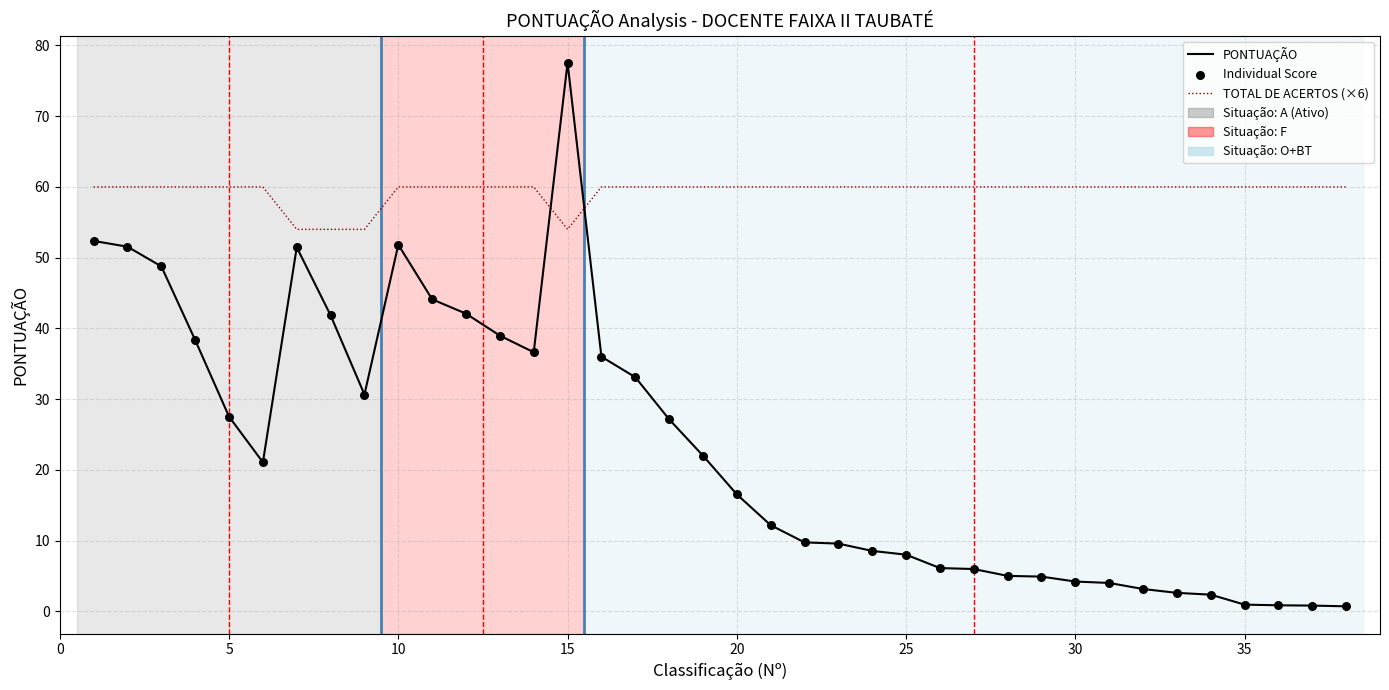

What is the greatest value displayed?

77.6